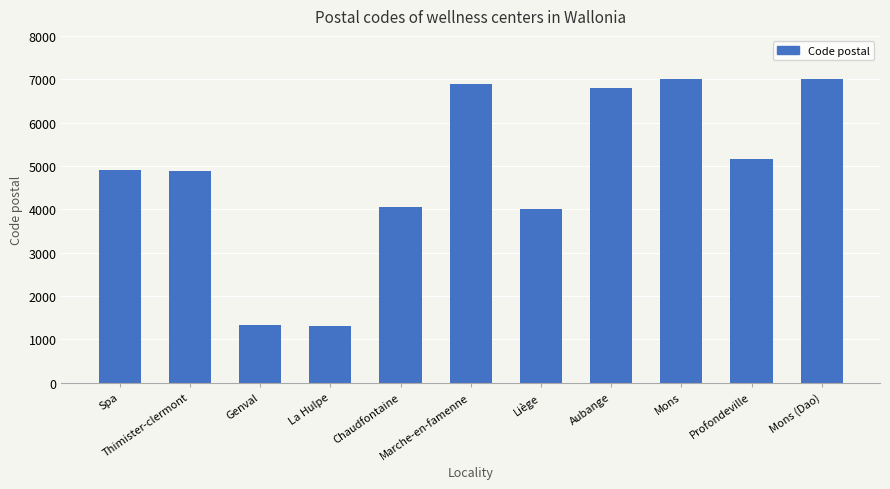

The chart shows a value of 1310 at La Hulpe. True or false?

True